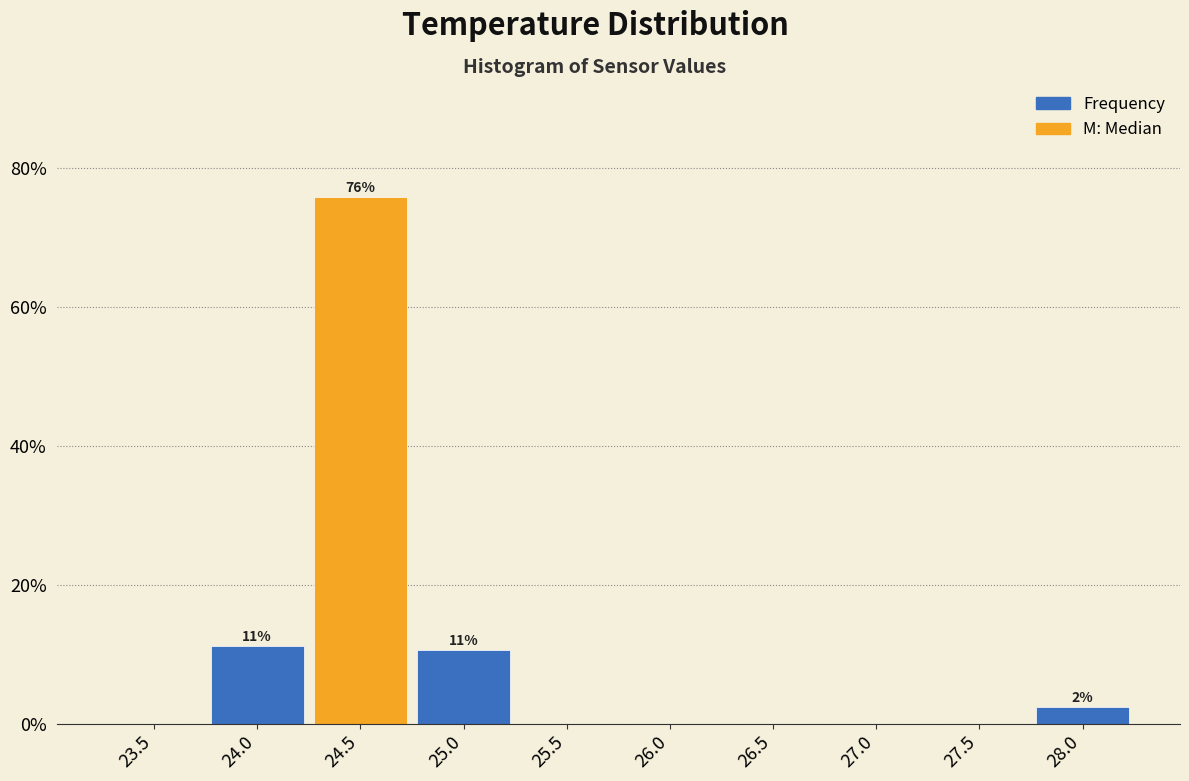

Over which range of the x-axis is the bar tallest?

24.25 to 24.75